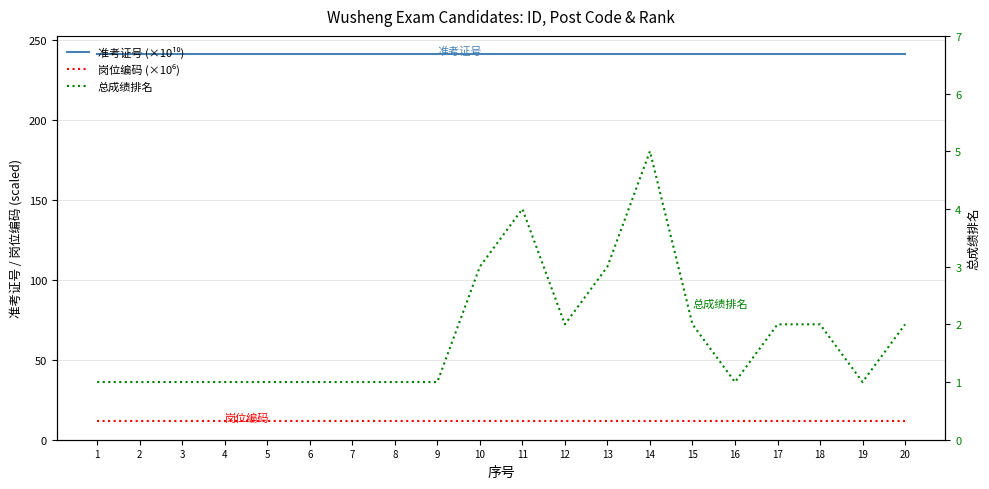

Which category has the lowest value in the 总成绩排名 series?

1